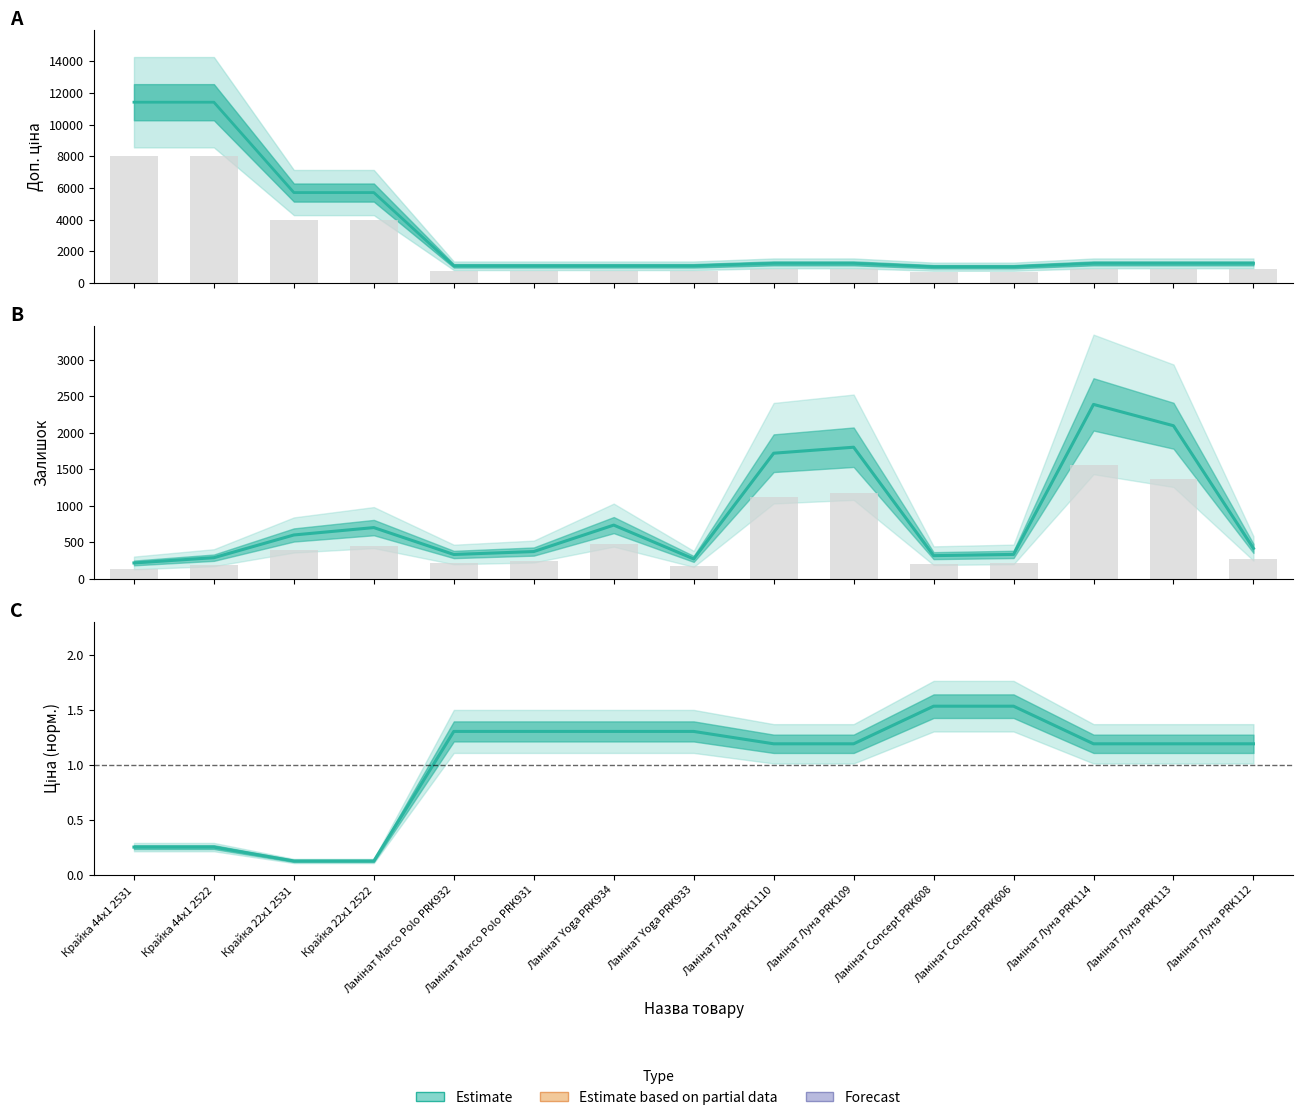

What is the difference between the maximum and minimum values in the Доп. ціна series?

10385.4